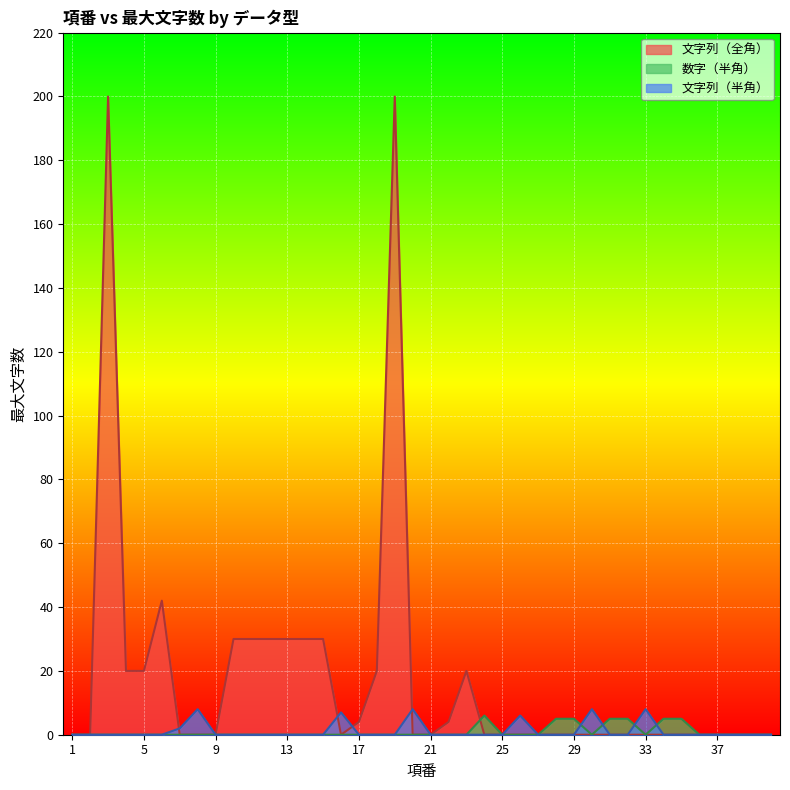

What are all the series names shown in the legend?

文字列（全角）, 数字（半角）, 文字列（半角）